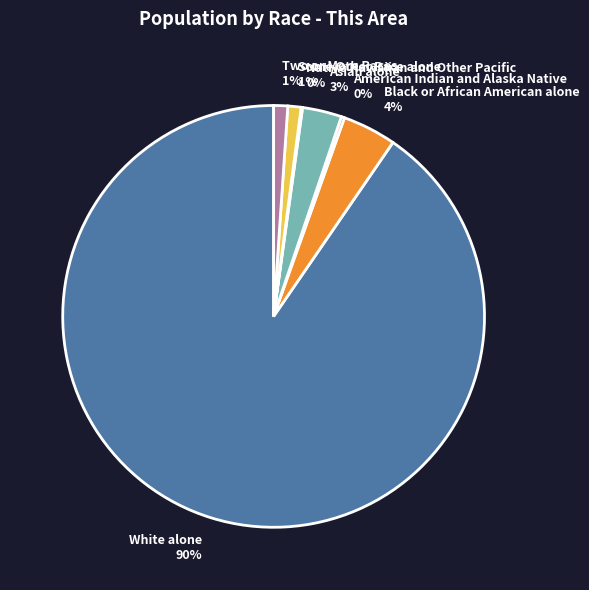

To the nearest percent, what is the difference between the Asian alone 3% and Two or More Races 1% slice percentages?

2%